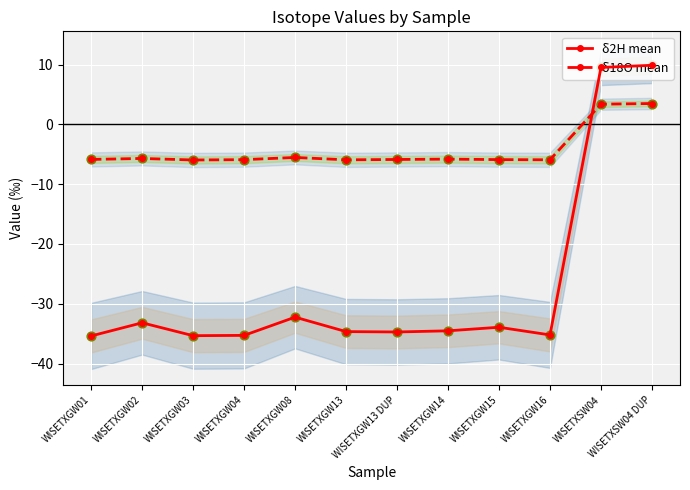

Which series has the largest Y range (max minus min)?

δ2H mean